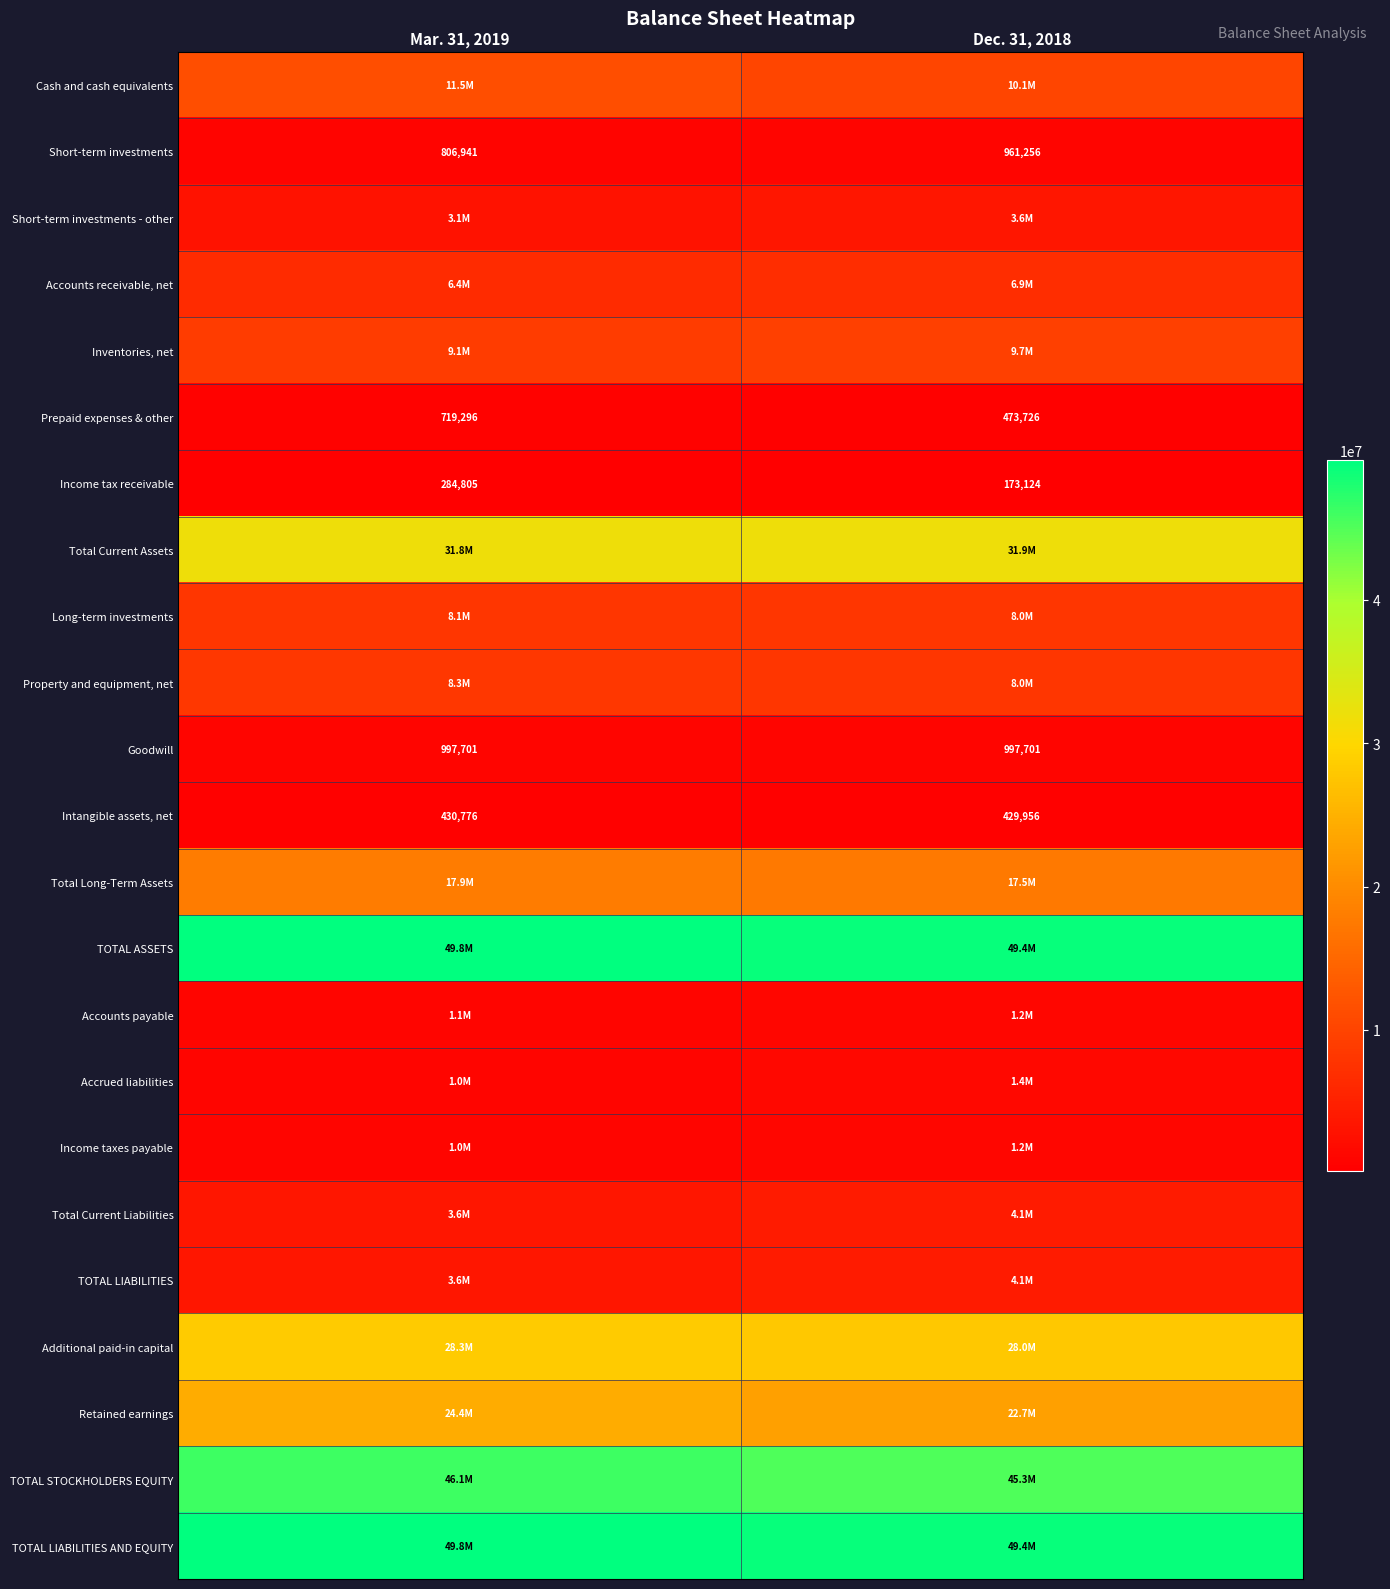

The value of Intangible assets, net at Dec. 31, 2018 is 429956. True or false?

True